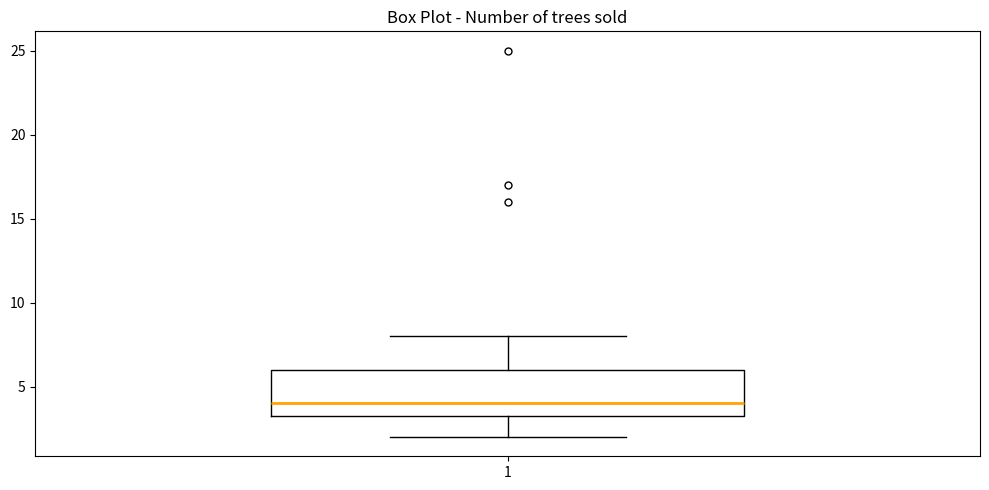

Transcribe this box plot: give where the median line is, the range the box spans, and where the two whiskers end, as read against the y-axis. The values are not printed on the chart, so give them approximately, as read against the axis.

median 4.0, box 3.5 to 6.0, whiskers 2.0 to 8.0